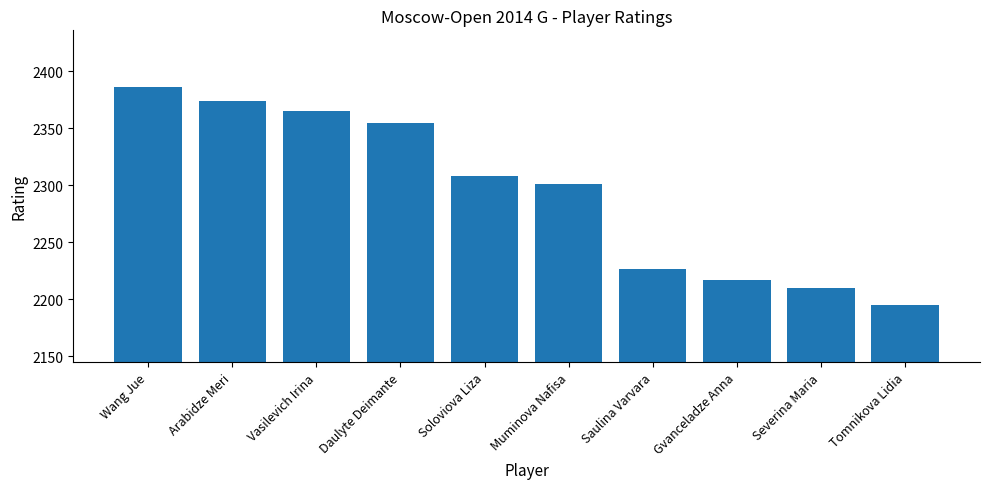

Are the bars horizontal?

No